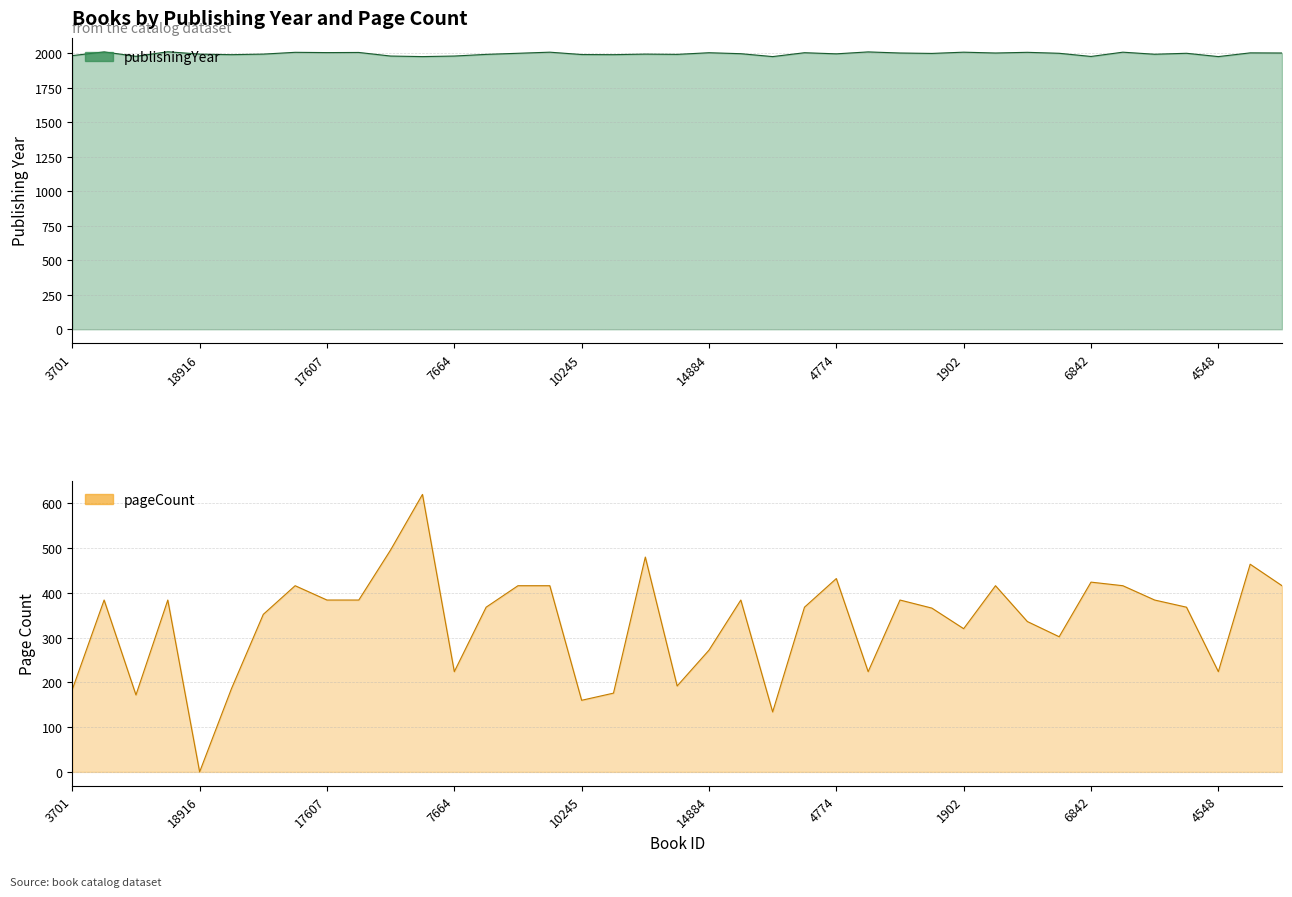

At which category does pageCount reach its first local valley?

14559